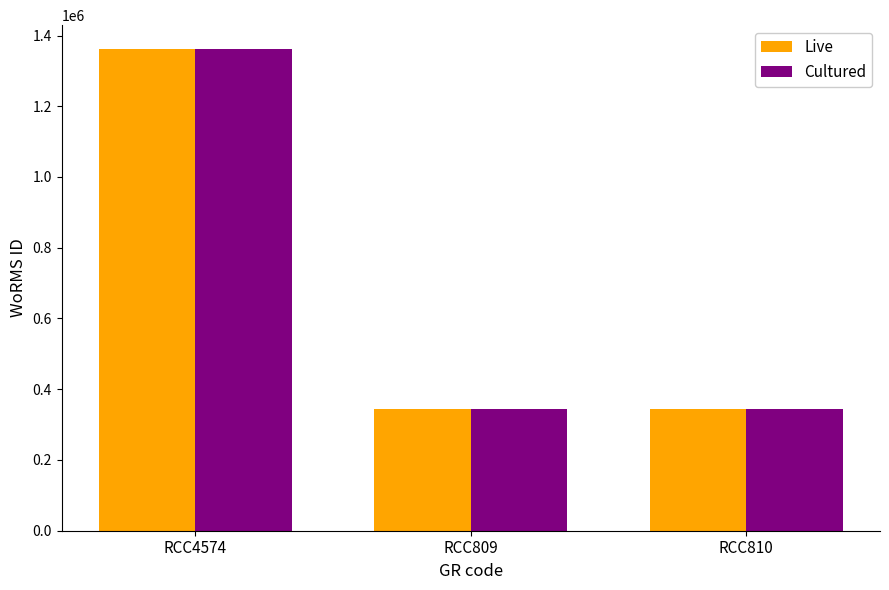

Reading right to left, what are all the values shown in this chart?

Live: RCC810=345496	RCC809=345496	RCC4574=1361175
Cultured: RCC810=345496	RCC809=345496	RCC4574=1361175